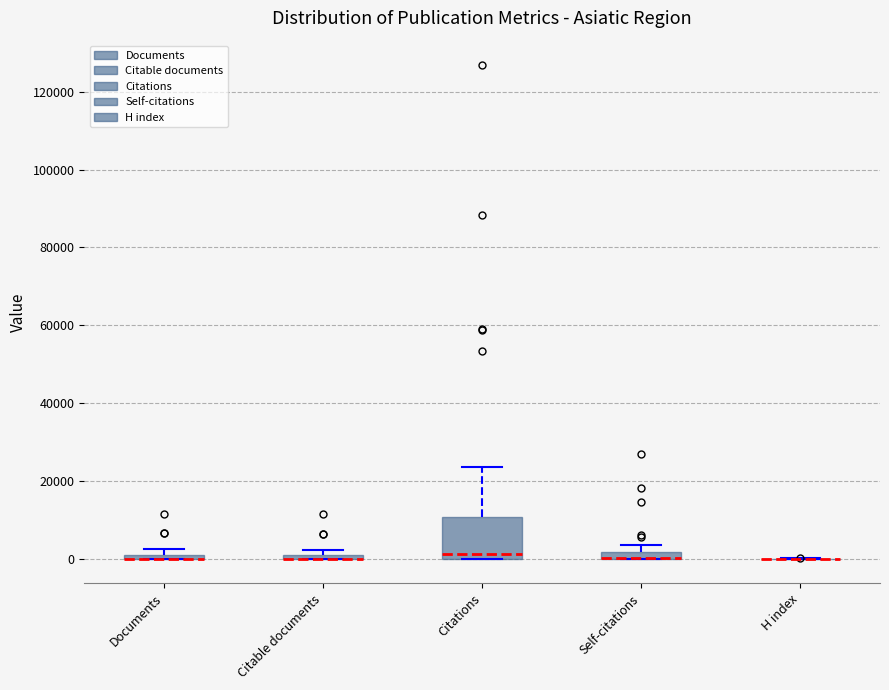

Comparing the boxes themselves (not the whiskers), which one is the tallest?

Citations